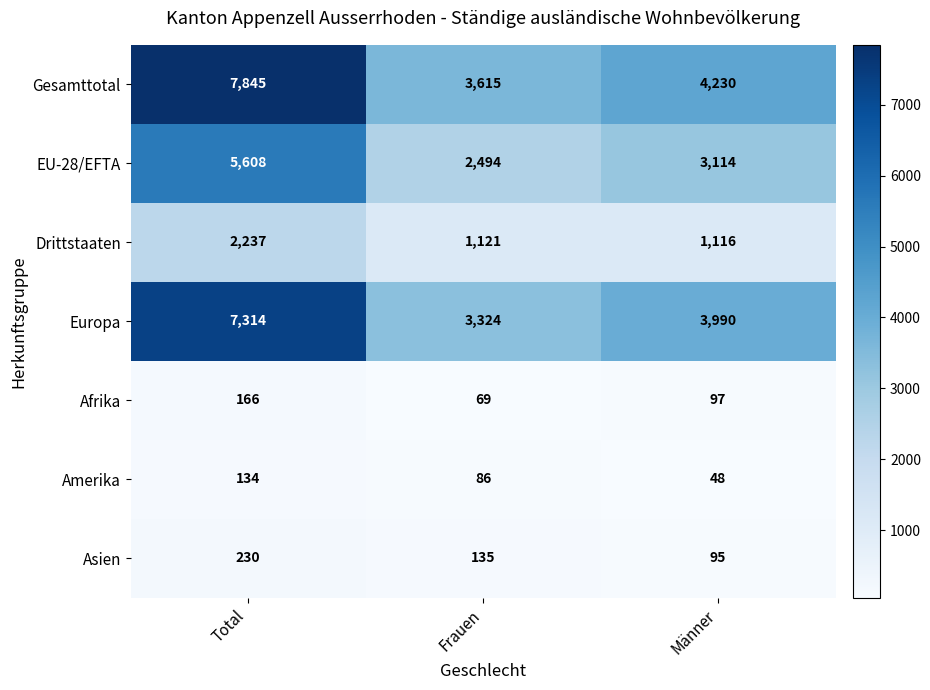

What is the difference between the highest and lowest values at Frauen?

3546